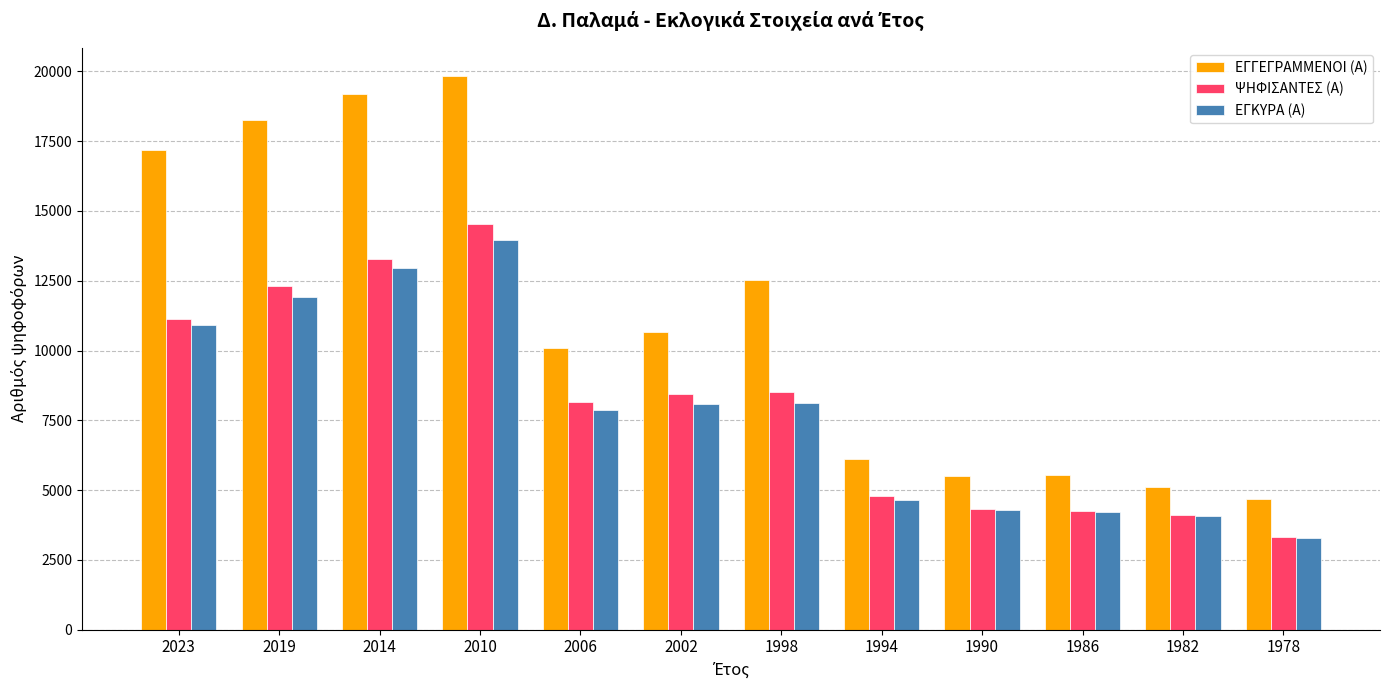

At which label is ΨΗΦΙΣΑΝΤΕΣ (Α) closest to 8915?

1998